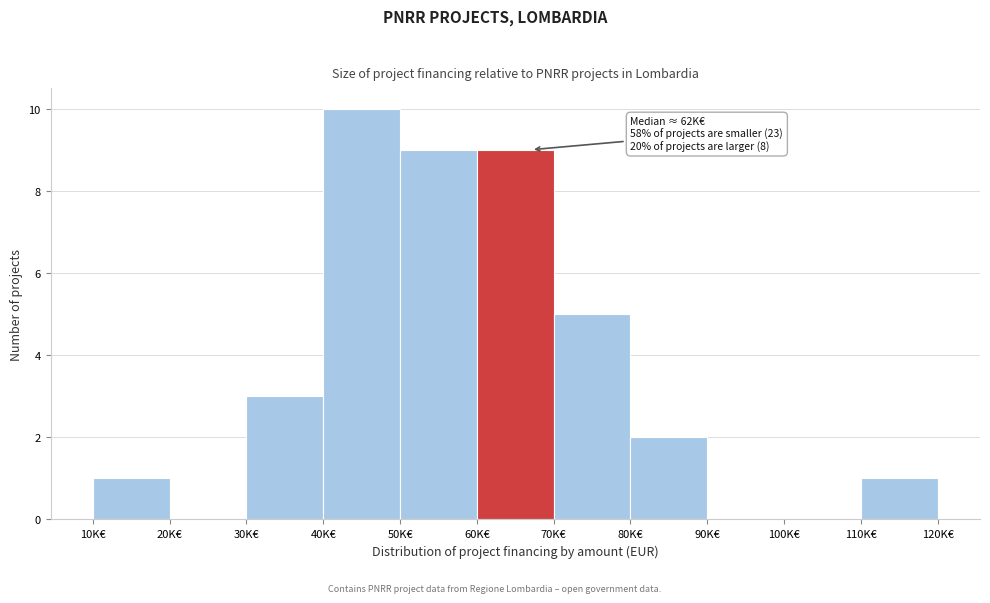

Reading left to right, extract all data points from this chart.

10K€=1	20K€=0	30K€=3	40K€=10	50K€=9	60K€=9	70K€=5	80K€=2	90K€=0	100K€=0	110K€=1